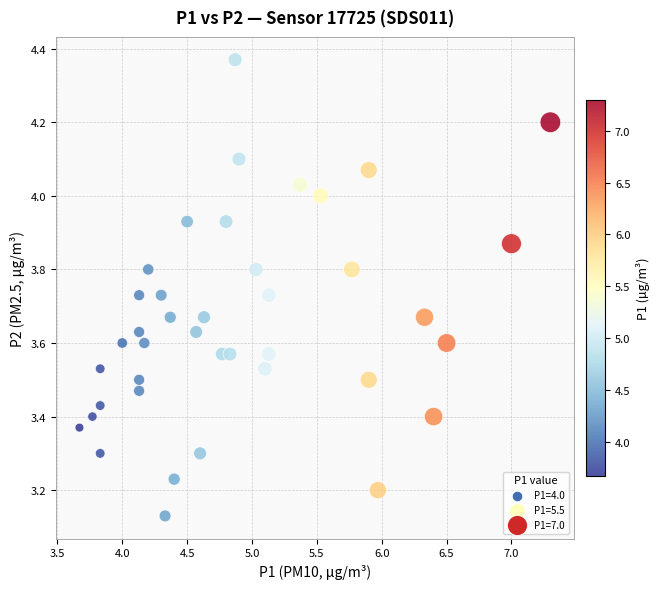

What is the range of Y values (max minus min)?

1.2